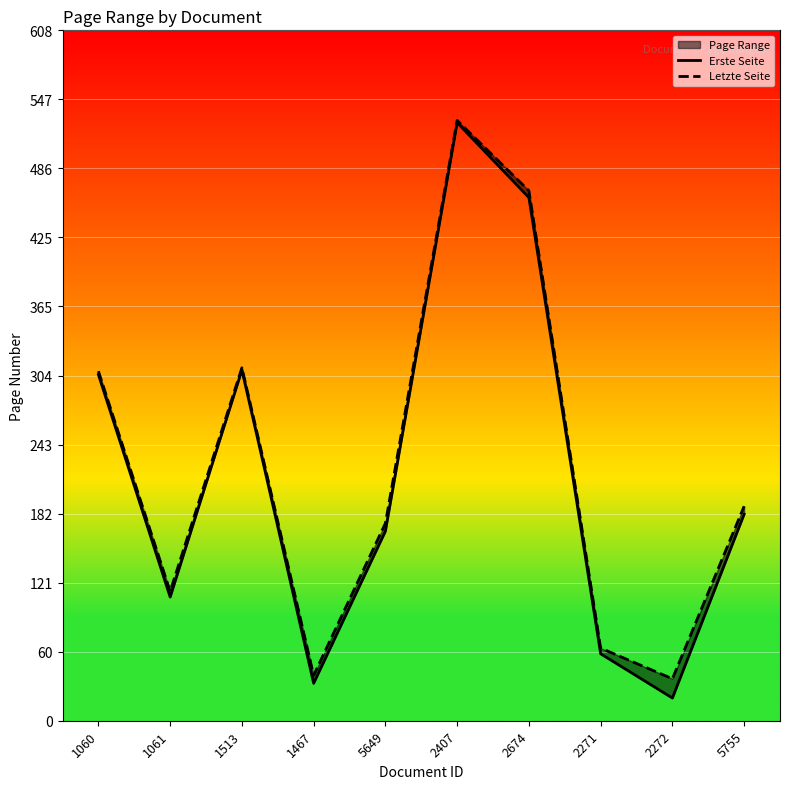

Rank the series at 2271 from highest to lowest value.

Letzte Seite, Erste Seite